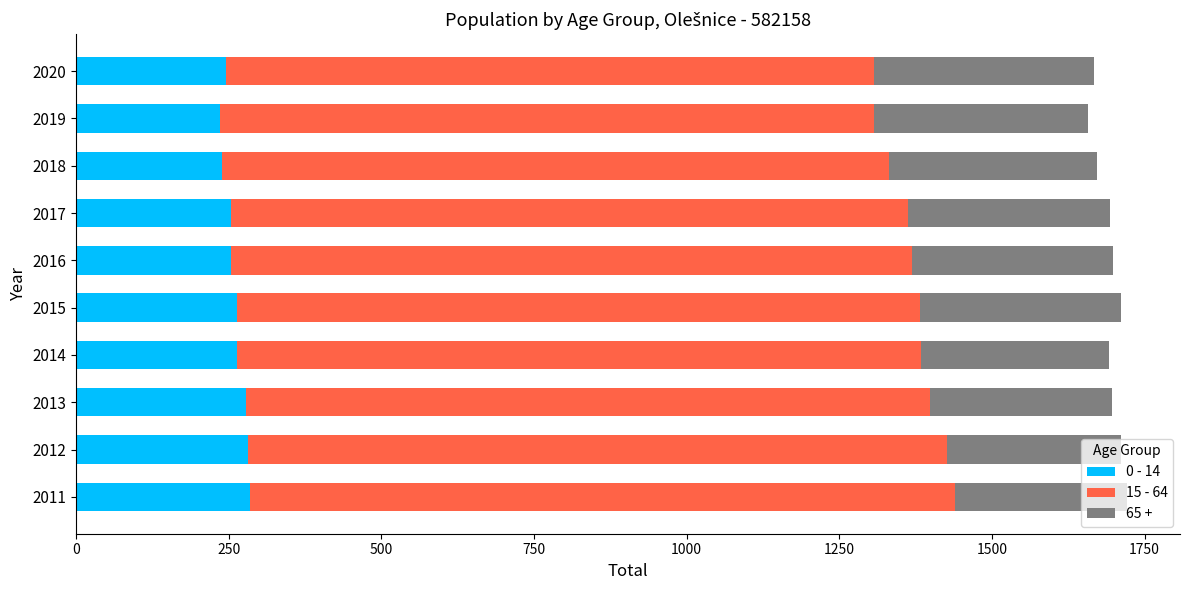

How many distinct data groups are displayed?

3